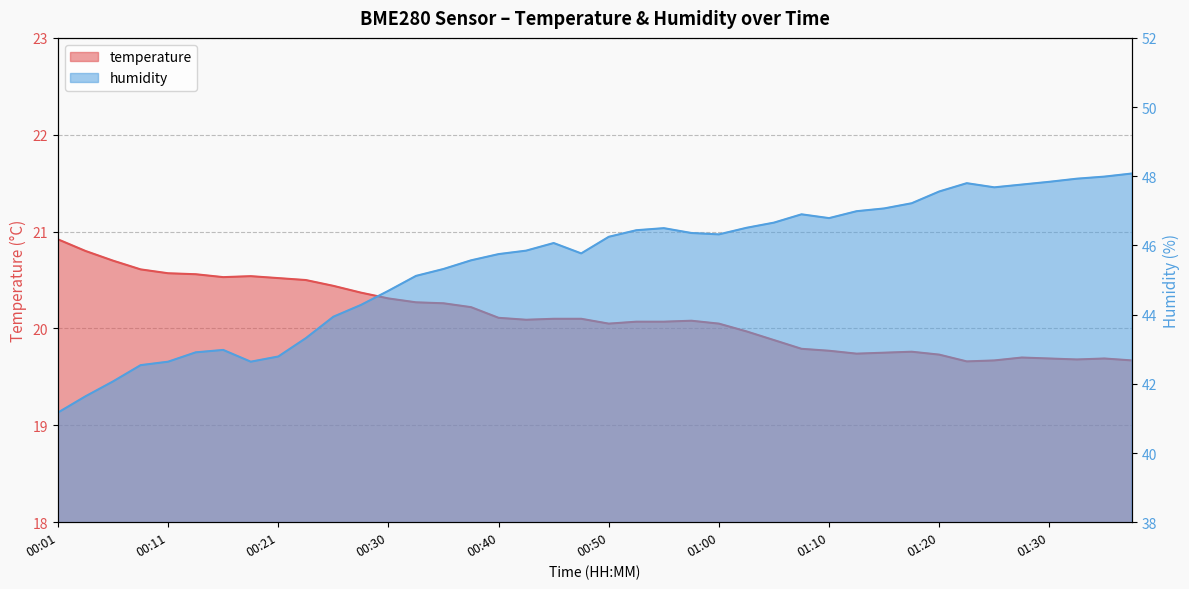

How many lines are shown in the chart?

2